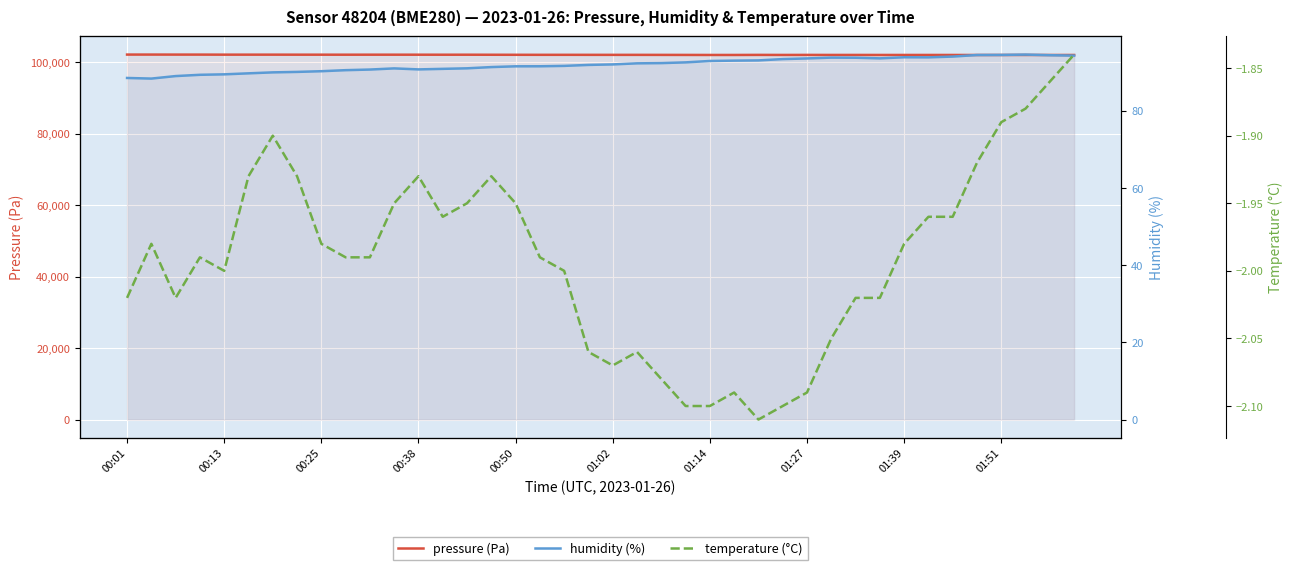

What is the sum of the humidity (%) values at 01:39 and 01:27?

187.4